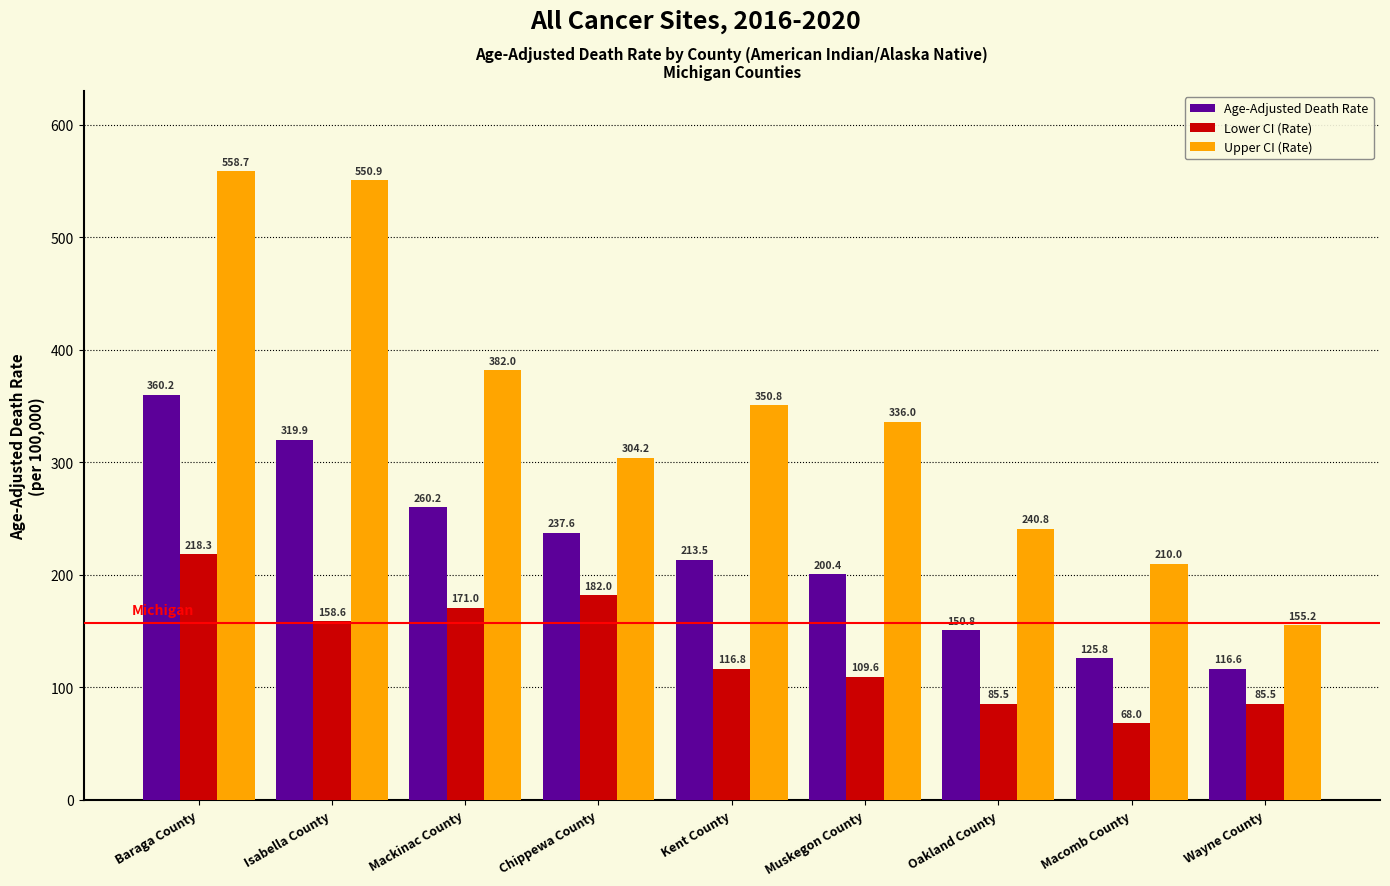

Reading left to right, what are all the values shown in this chart?

Age-Adjusted Death Rate: 360.2	319.9	260.2	237.6	213.5	200.4	150.8	125.8	116.6
Lower CI (Rate): 218.3	158.6	171.0	182.0	116.8	109.6	85.5	68.0	85.5
Upper CI (Rate): 558.7	550.9	382.0	304.2	350.8	336.0	240.8	210.0	155.2